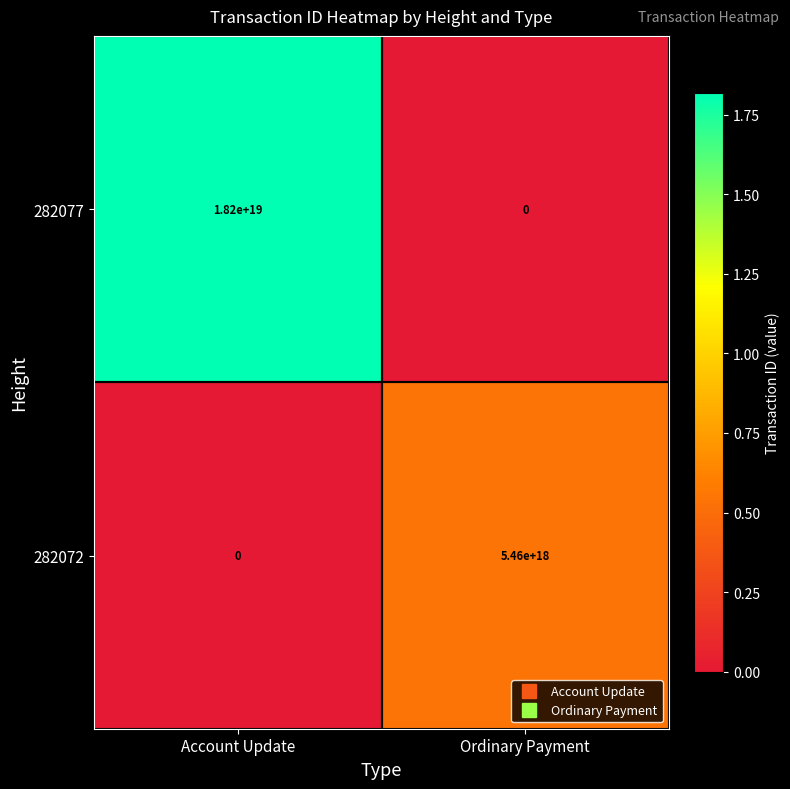

Which series has the largest range (max minus min)?

282077